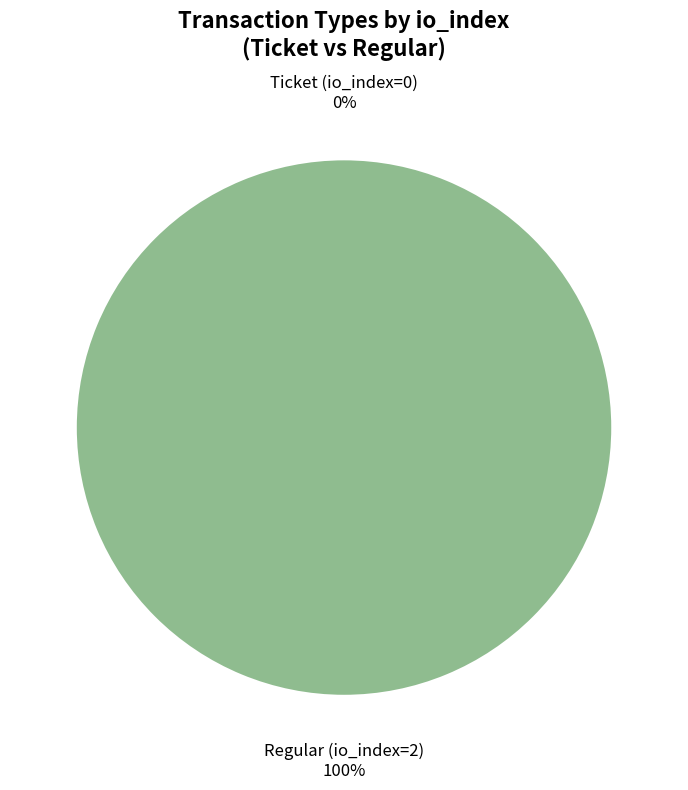

To the nearest percent, what percentage of the pie is Regular (io_index=2)?

100%